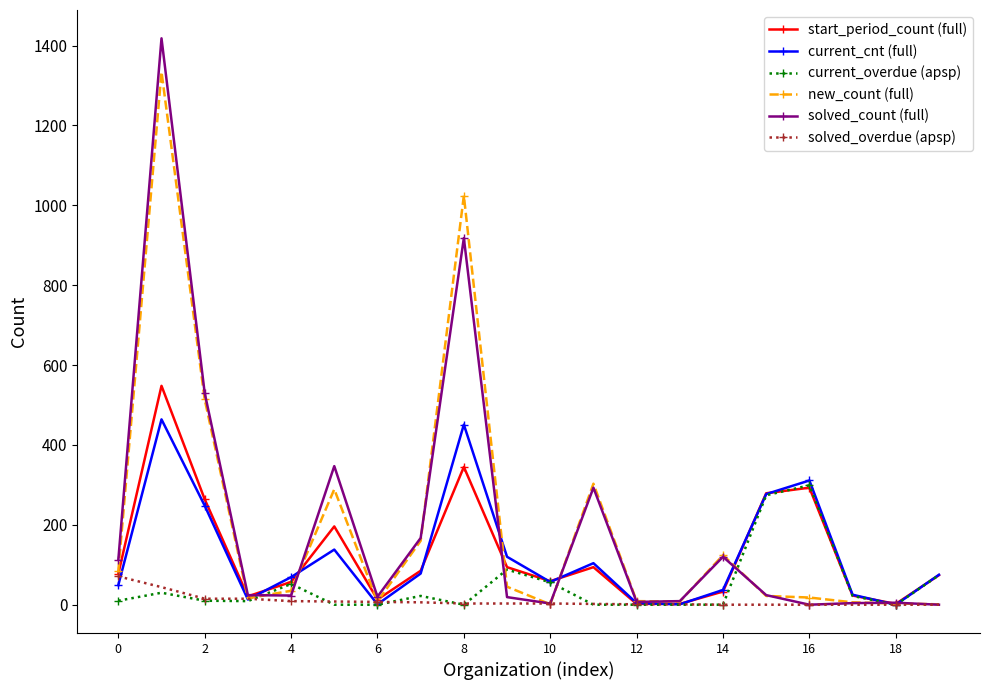

List the series in order of their peak value, highest first.

solved_count (full), new_count (full), start_period_count (full), current_cnt (full), current_overdue (apsp), solved_overdue (apsp)